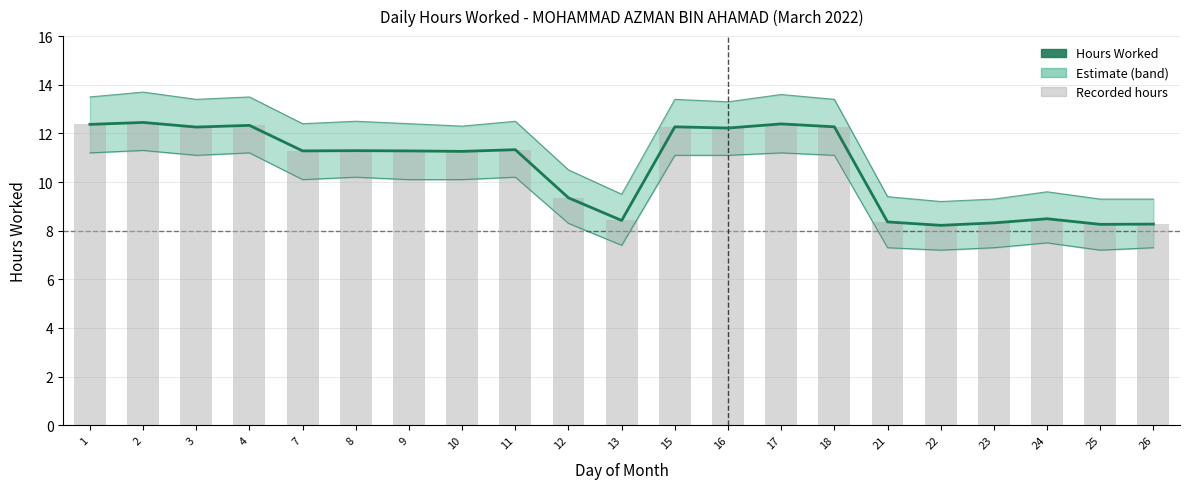

Reading right to left, what are all the values shown in this chart?

8.3	8.3	8.5	8.3	8.2	8.4	12.3	12.4	12.2	12.3	8.4	9.3	11.3	11.3	11.3	11.3	11.3	12.3	12.3	12.4	12.4